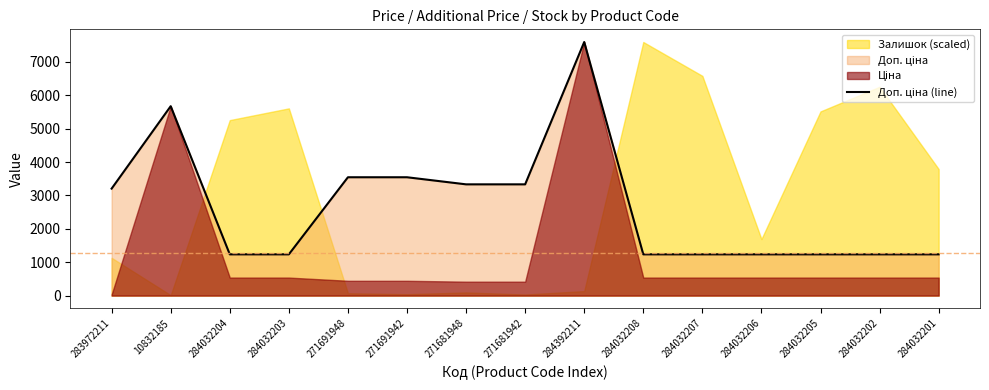

Reading right to left, transcribe all the data shown in this chart.

284032201=1235.4	284032202=1235.4	284032205=1235.4	284032206=1235.4	284032207=1235.4	284032208=1235.4	284392211=7596.5	271681942=3332.5	271681948=3332.5	271691942=3545.0	271691948=3545.0	284032203=1235.4	284032204=1235.4	10832185=5673.8	283972211=3205.0